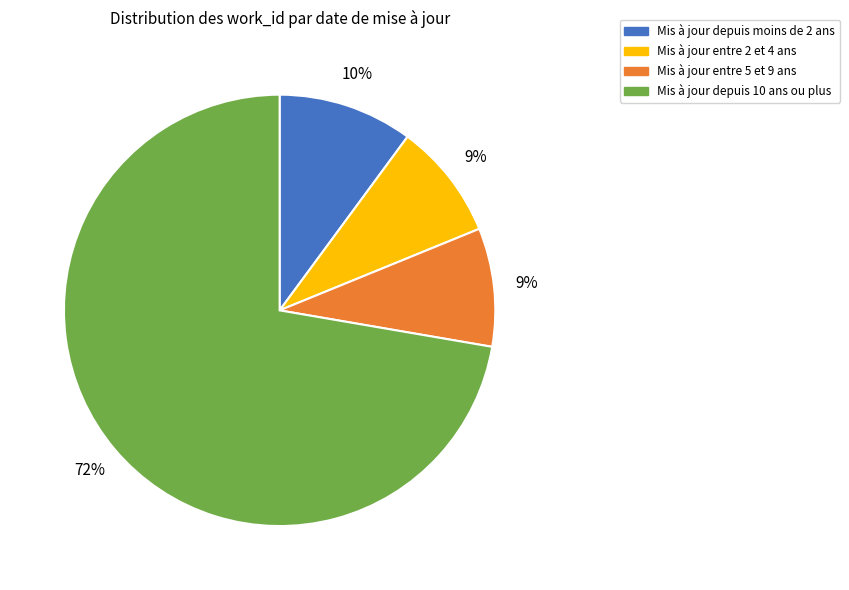

Do Mis à jour entre 5 et 9 ans and Mis à jour depuis 10 ans ou plus together represent more than half of the pie?

Yes